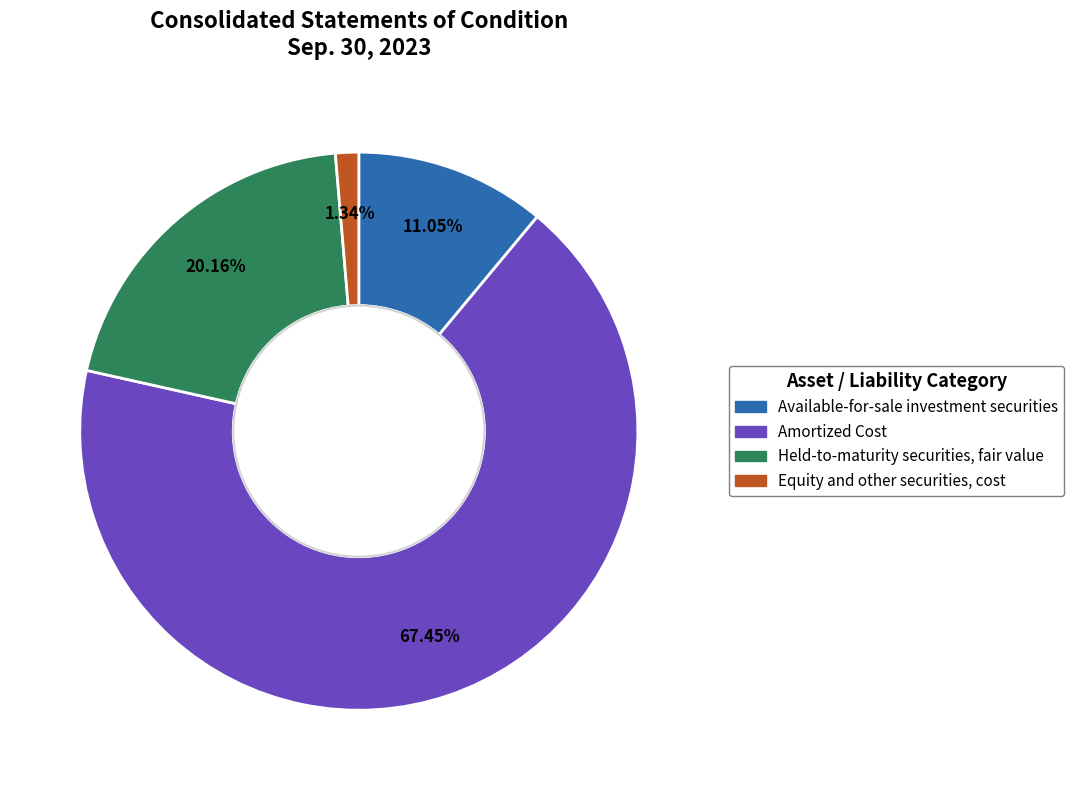

Approximately how many times larger is the value at Amortized Cost compared to Available-for-sale investment securities?

6.1